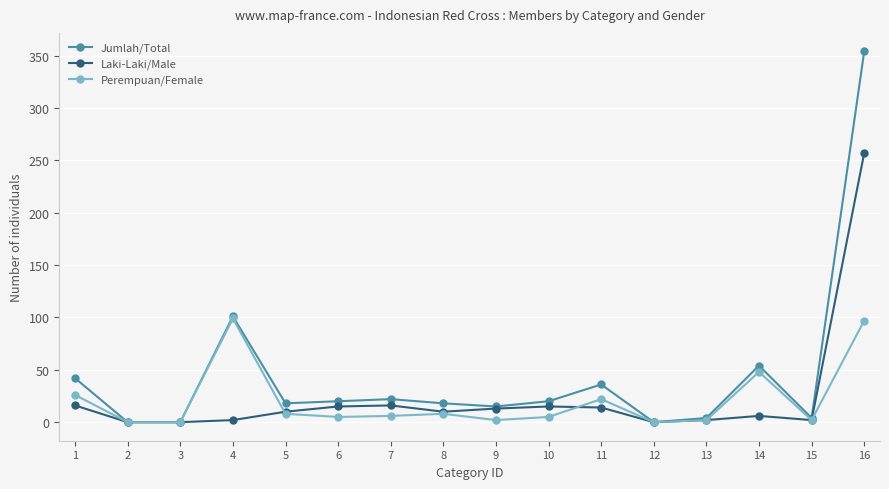

Where is the first local maximum for Perempuan/Female?

4